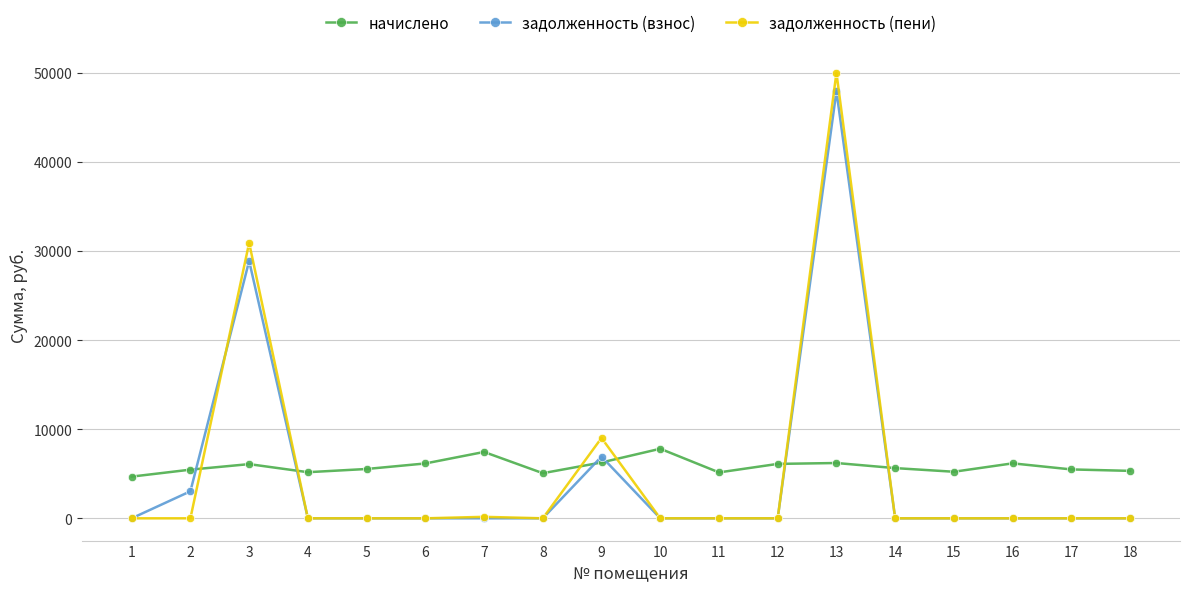

Where is задолженность (взнос) nearest to the value 23980?

3